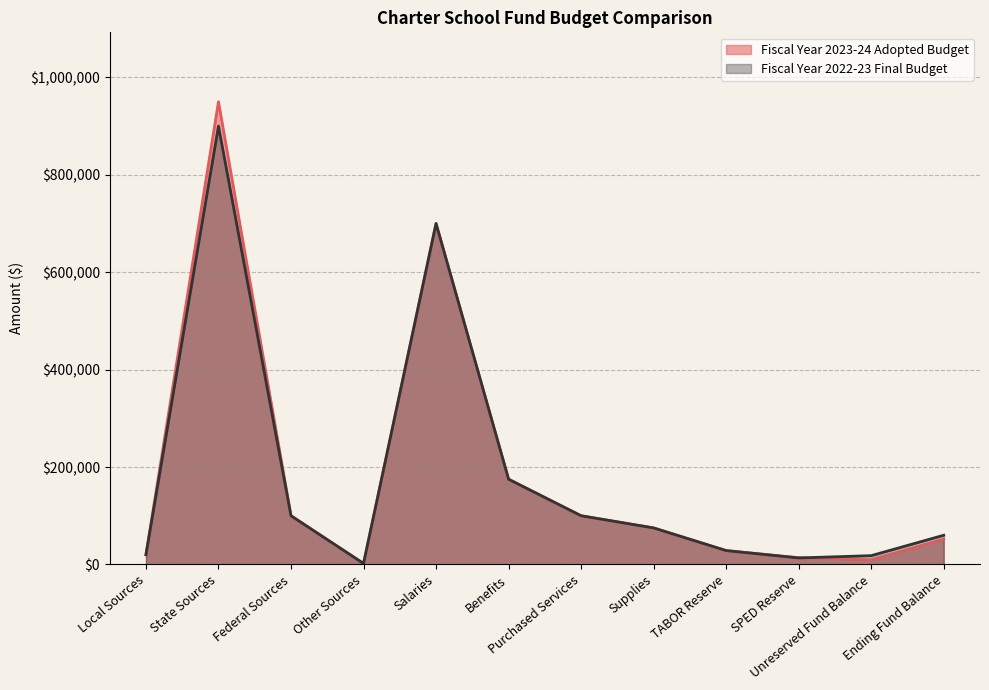

Where does the Fiscal Year 2022-23 Final Budget series first go above 75000?

State Sources